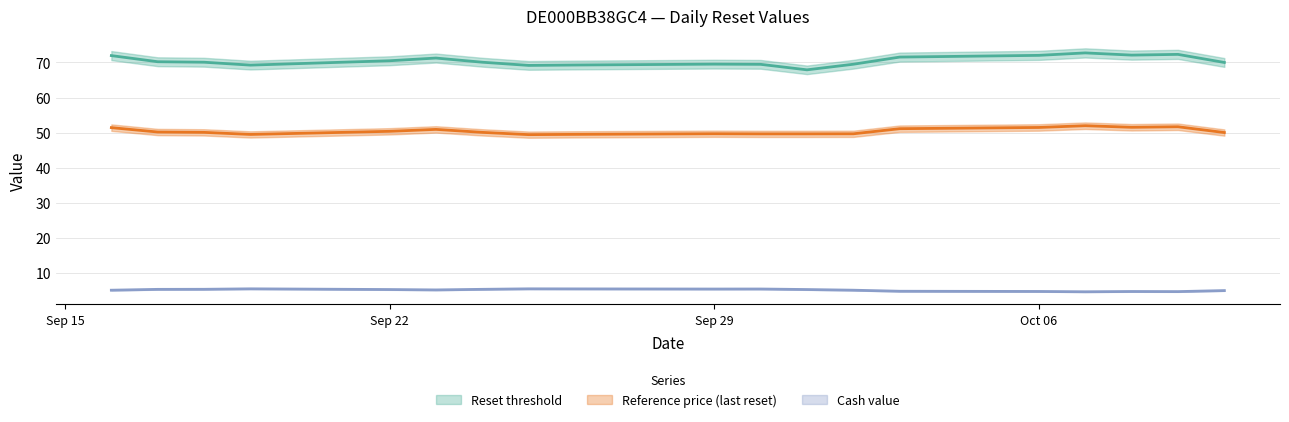

True or false: Cash value and Reference price (last reset) intersect in this chart.

False